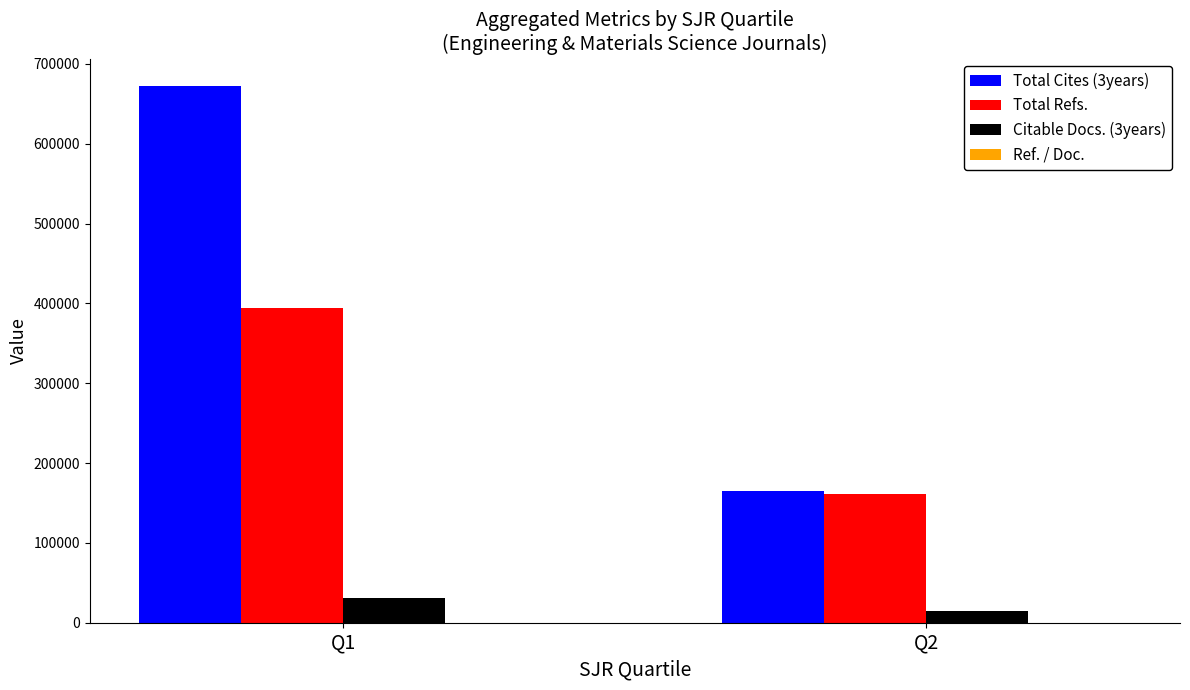

Which category has the highest value across all series?

Q1